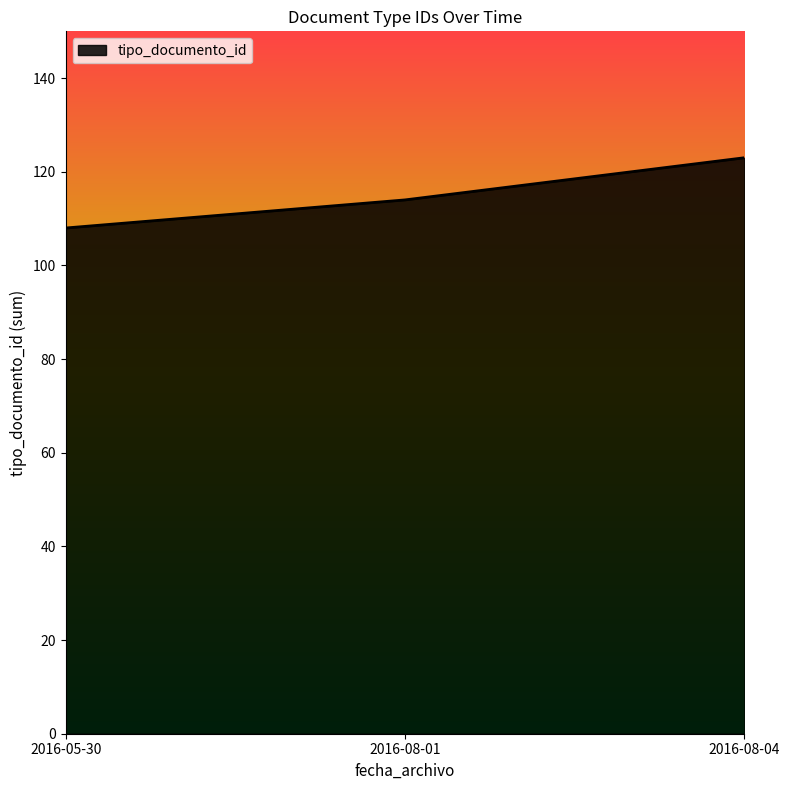

Count the number of data series in this chart.

1